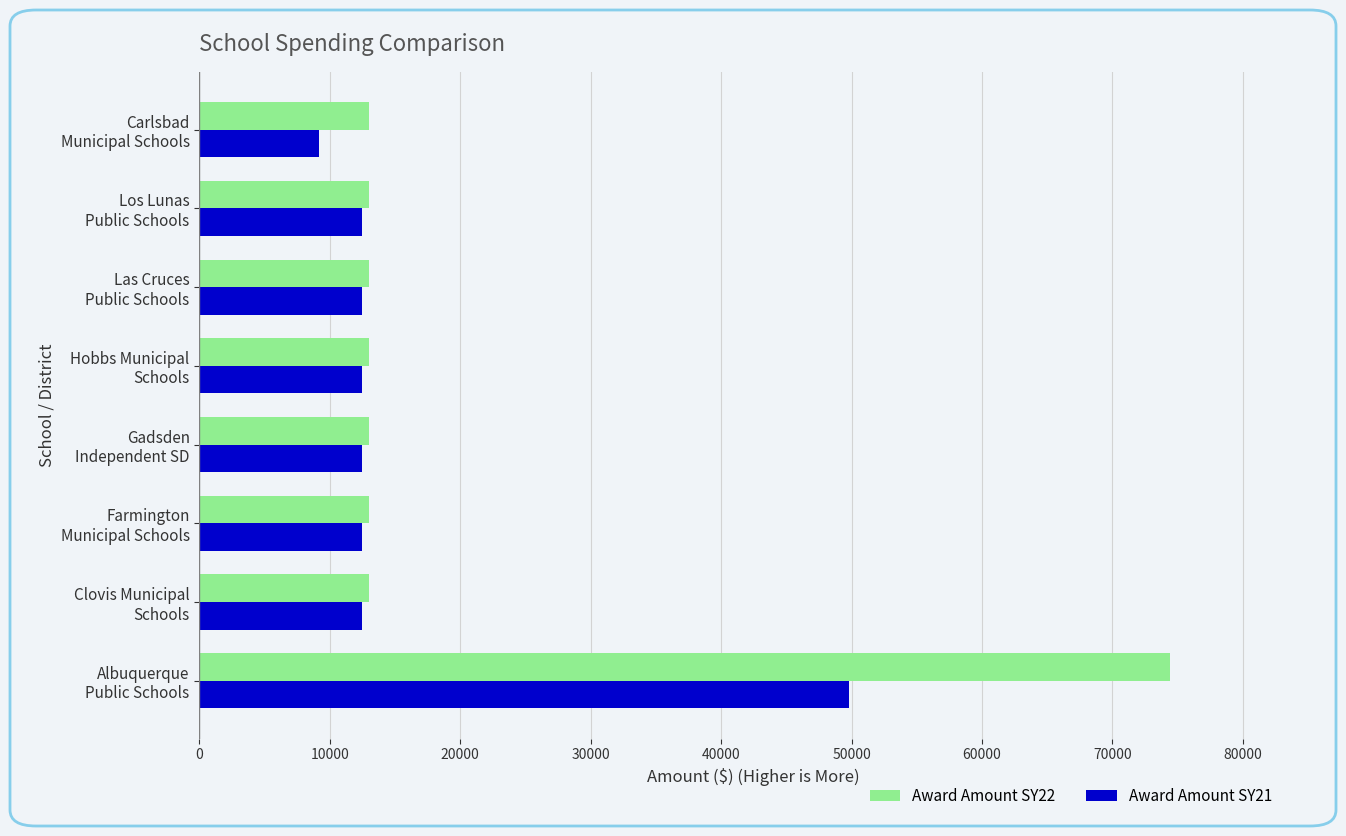

Which series has the largest range (max minus min)?

Award Amount SY22